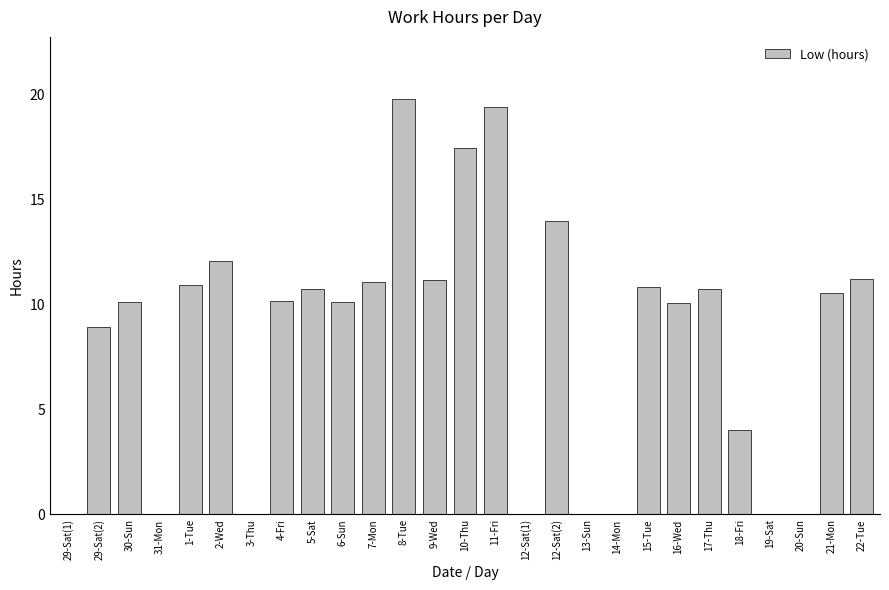

True or false: the data shows 10.1 at 30-Sun.

True